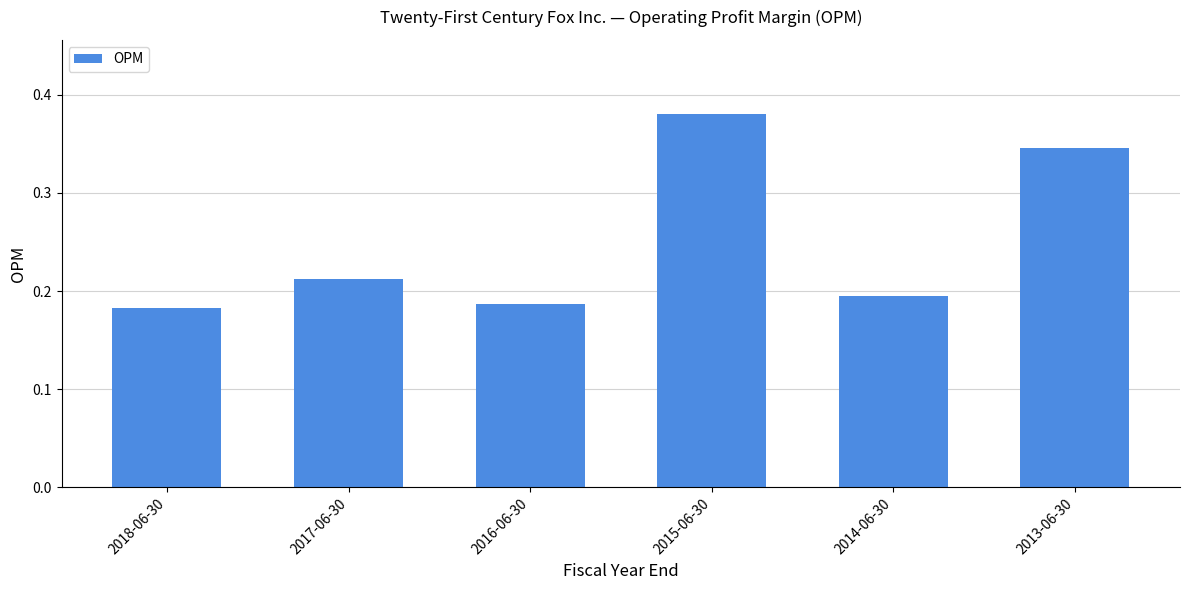

At which category does the chart reach its peak across all series?

2015-06-30